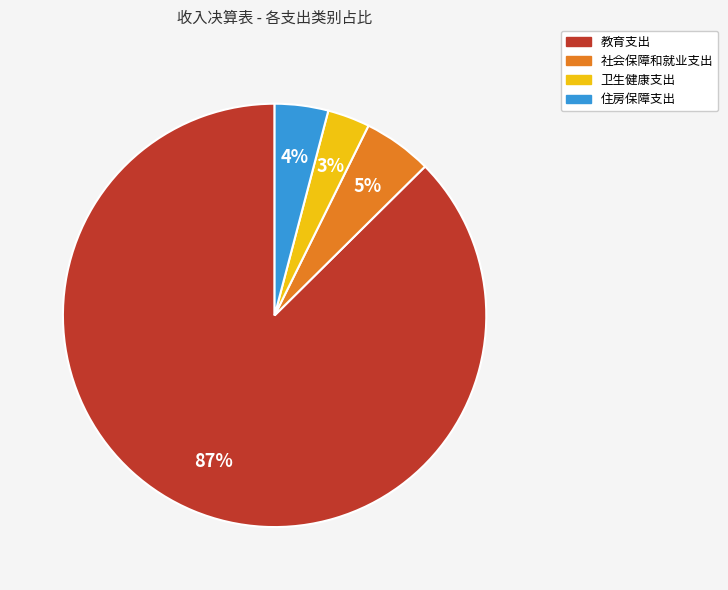

The 卫生健康支出 slice represents 3% of the pie. True or false?

True